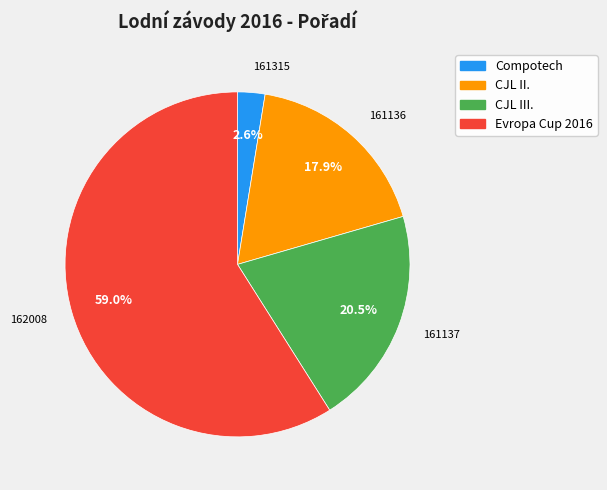

What is the majority slice?

Evropa Cup 2016